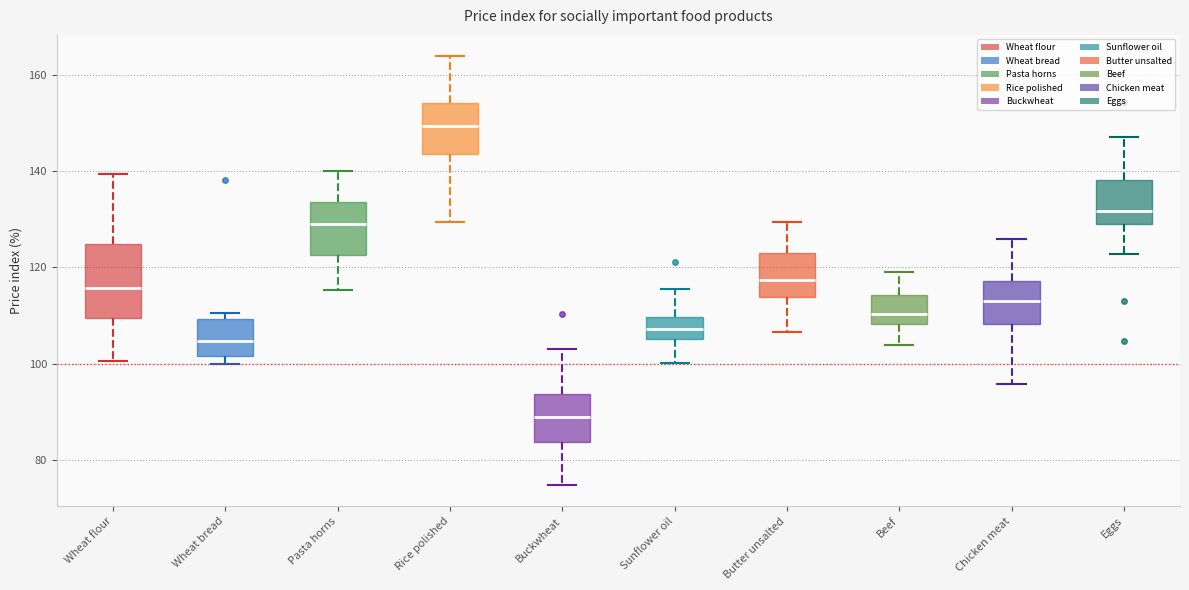

Reading left to right, transcribe this box plot: for each box, give where its median line is, the range the box spans, and where its two whiskers end, as read against the y-axis. The values are not printed on the chart, so give them approximately, as read against the axis.

Wheat flour: median 116, box 110 to 124, whiskers 100 to 140
Wheat bread: median 104, box 102 to 110, whiskers 100 to 110 (just above the box's upper edge)
Pasta horns: median 130, box 122 to 134, whiskers 116 to 140
Rice polished: median 150, box 144 to 154, whiskers 130 to 164
Buckwheat: median 88, box 84 to 94, whiskers 74 to 104
Sunflower oil: median 108, box 106 to 110, whiskers 100 to 116
Butter unsalted: median 118, box 114 to 122, whiskers 106 to 130
Beef: median 110, box 108 to 114, whiskers 104 to 120
Chicken meat: median 112, box 108 to 118, whiskers 96 to 126
Eggs: median 132, box 128 to 138, whiskers 122 to 148